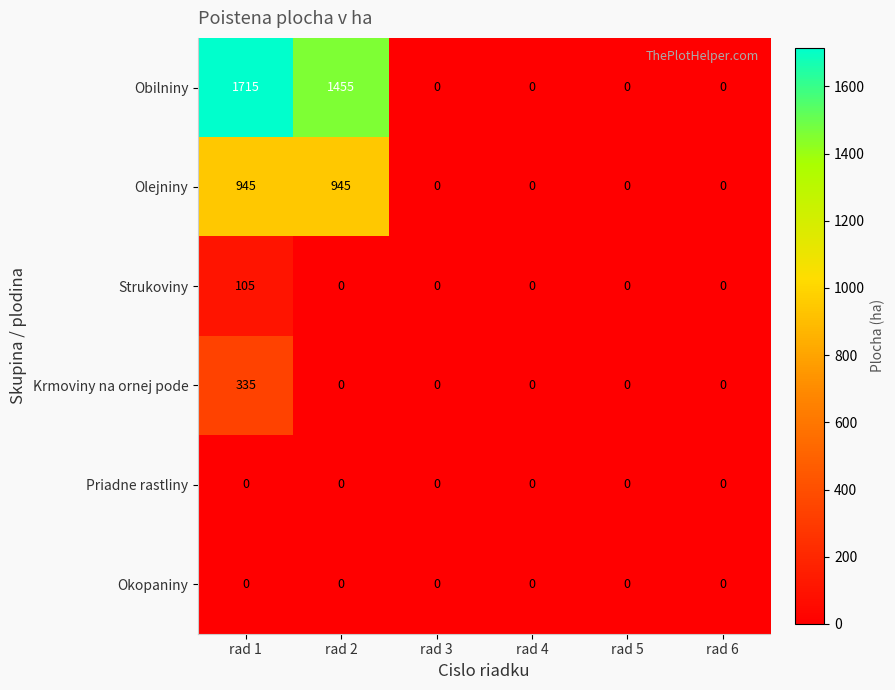

Is the value of Krmoviny na ornej pode at rad 1 greater than the value of Obilniny at rad 5?

Yes